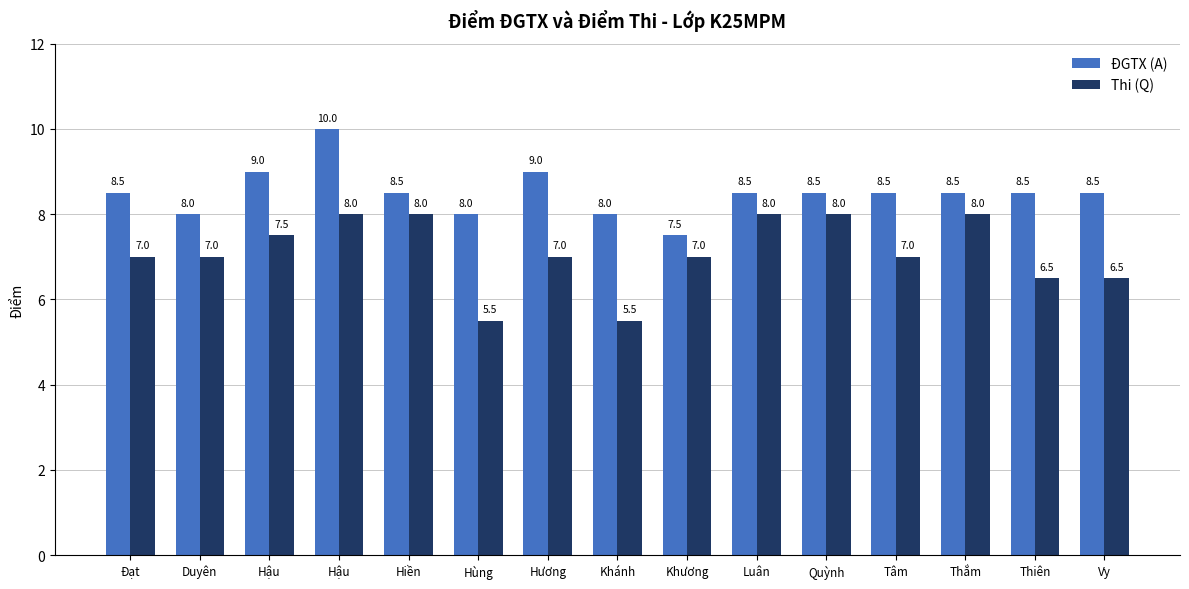

Which series has the widest spread of values?

ĐGTX (A)